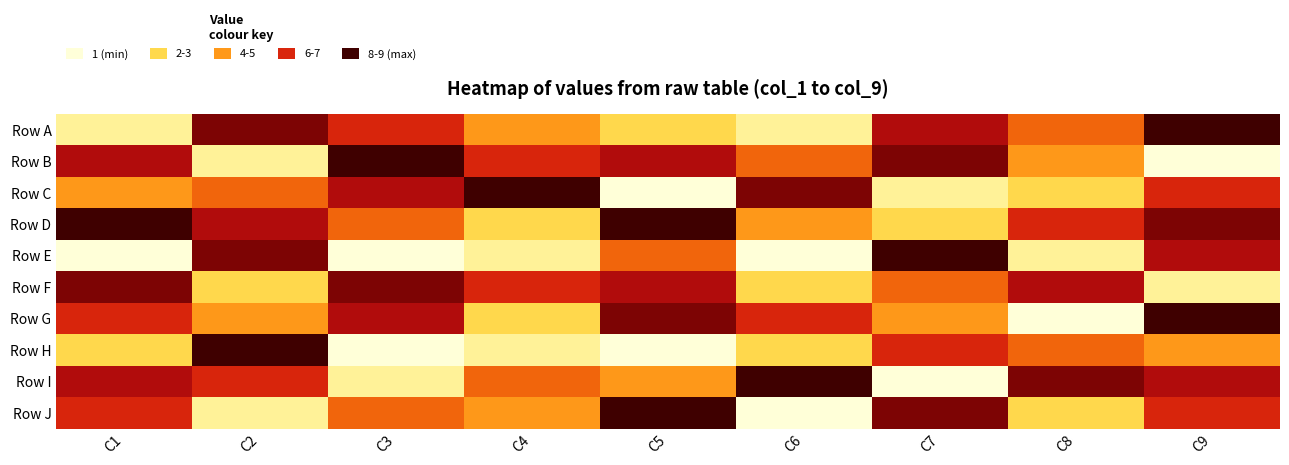

Between C1 and C2, which is larger?

C2